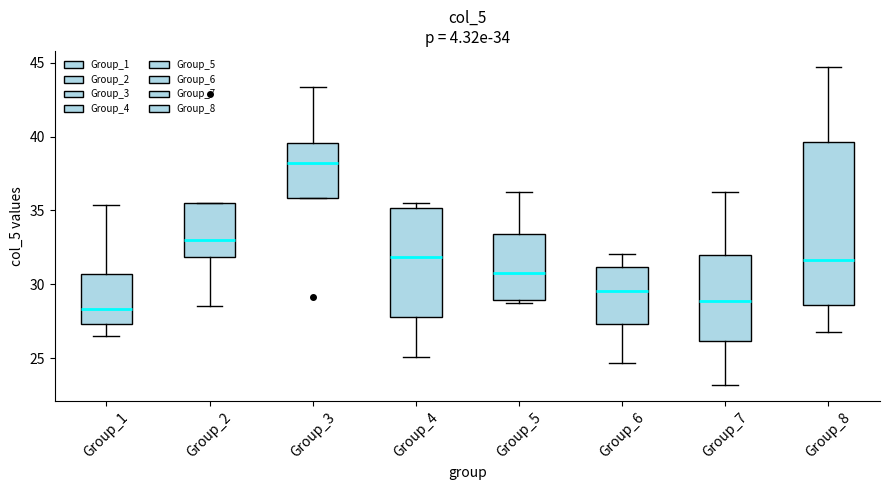

Which box is the tallest, from its lower edge to its upper edge?

Group_8